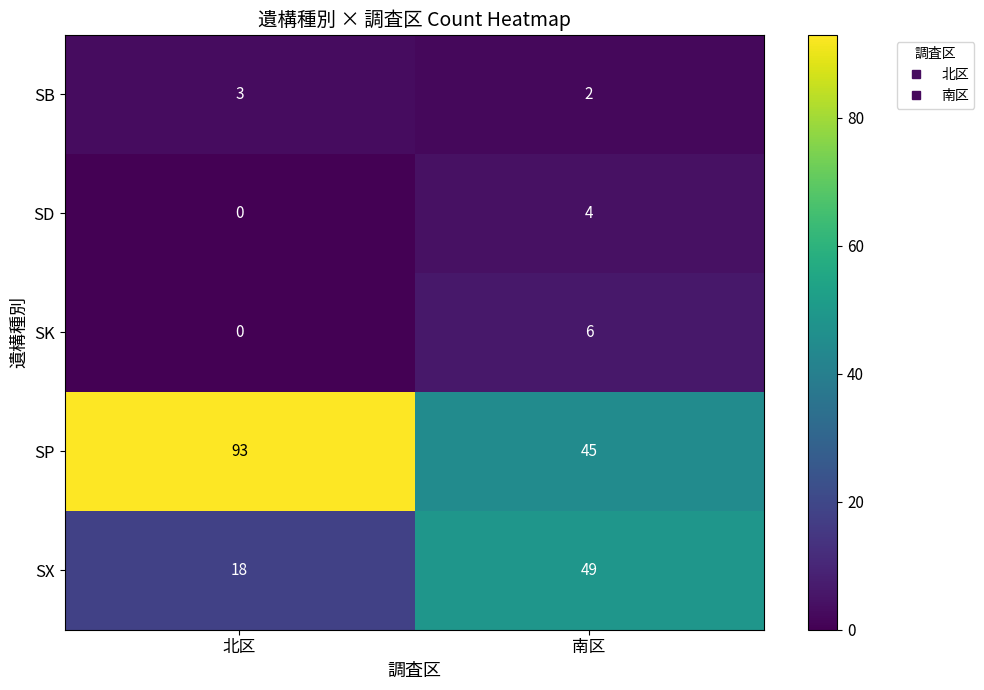

What is the total value across all series at 南区?

106